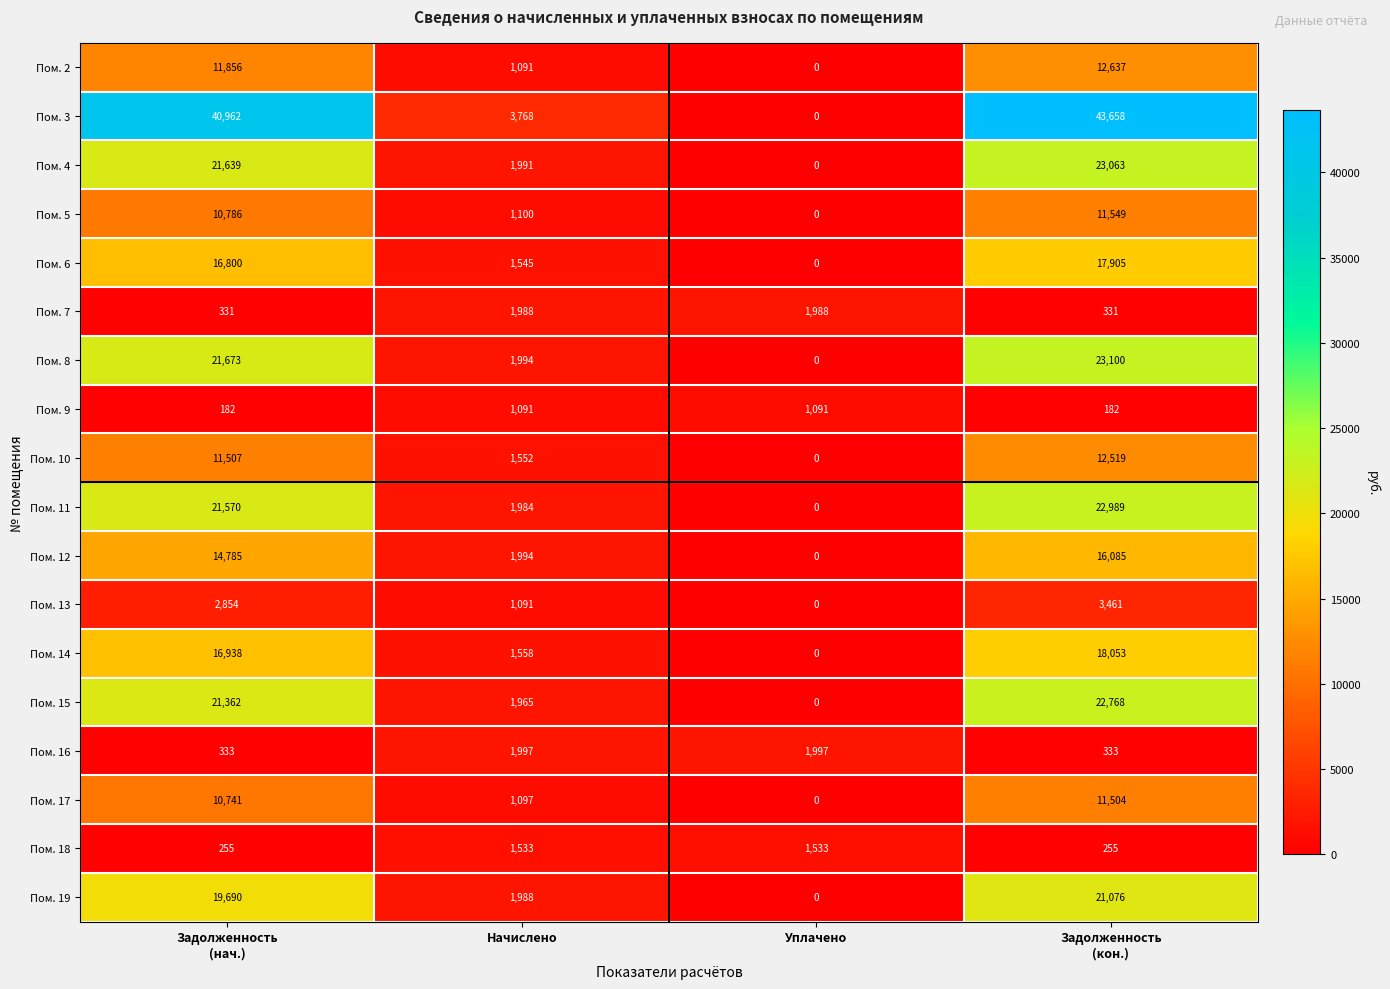

What is the average value of the Пом. 16 series?

1165